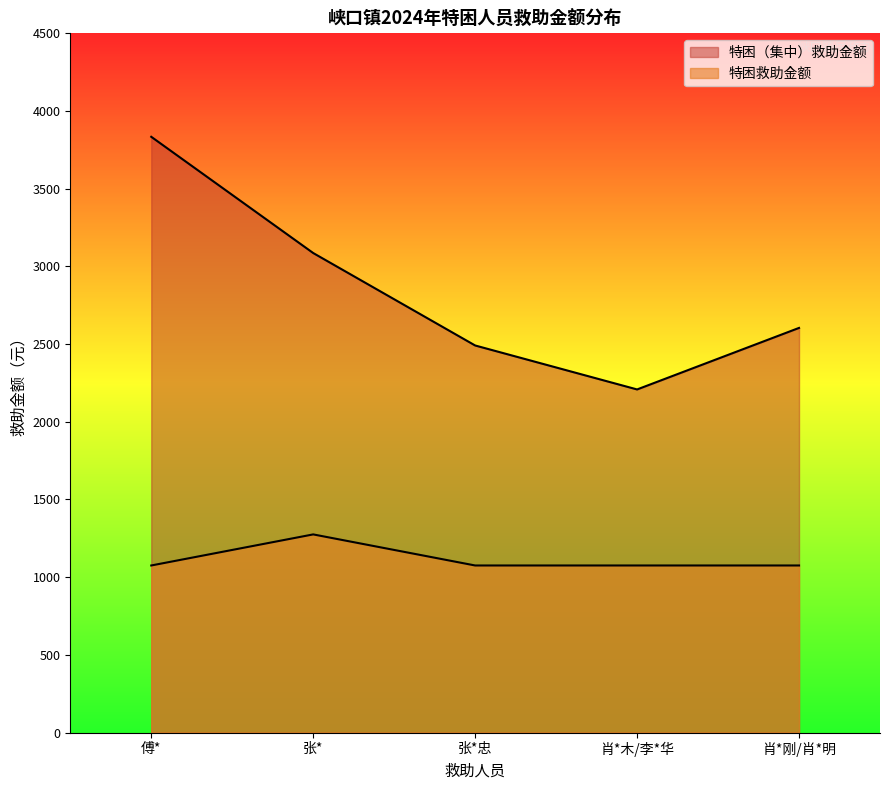

At which label does 特困（集中）救助金额 first exceed 2604?

傅*